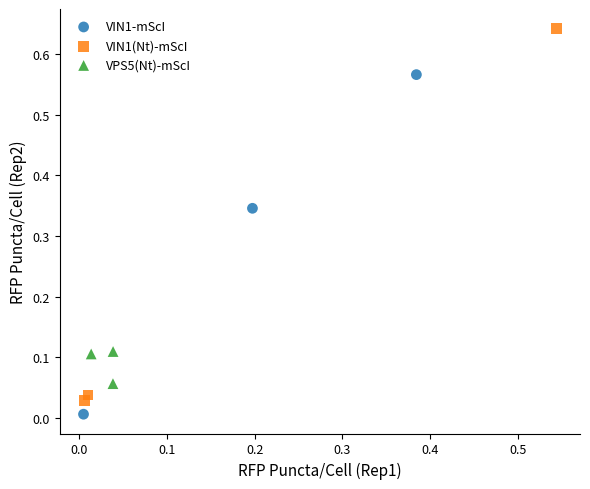

Which series has the largest Y range (max minus min)?

VIN1(Nt)-mScI